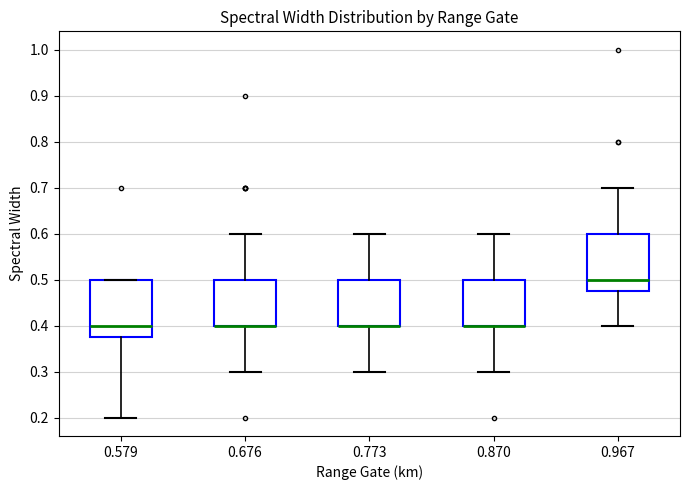

Reading left to right, transcribe this box plot: for each box, give where its median line is, the range the box spans, and where its two whiskers end, as read against the y-axis. The values are not printed on the chart, so give them approximately, as read against the axis.

0.579: median 0.40, box 0.38 to 0.50, whiskers 0.20 to 0.50
0.676: median 0.40 (drawn on the box's lower edge), box 0.40 to 0.50, whiskers 0.30 to 0.60
0.773: median 0.40 (drawn on the box's lower edge), box 0.40 to 0.50, whiskers 0.30 to 0.60
0.870: median 0.40 (drawn on the box's lower edge), box 0.40 to 0.50, whiskers 0.30 to 0.60
0.967: median 0.50, box 0.48 to 0.60, whiskers 0.40 to 0.70